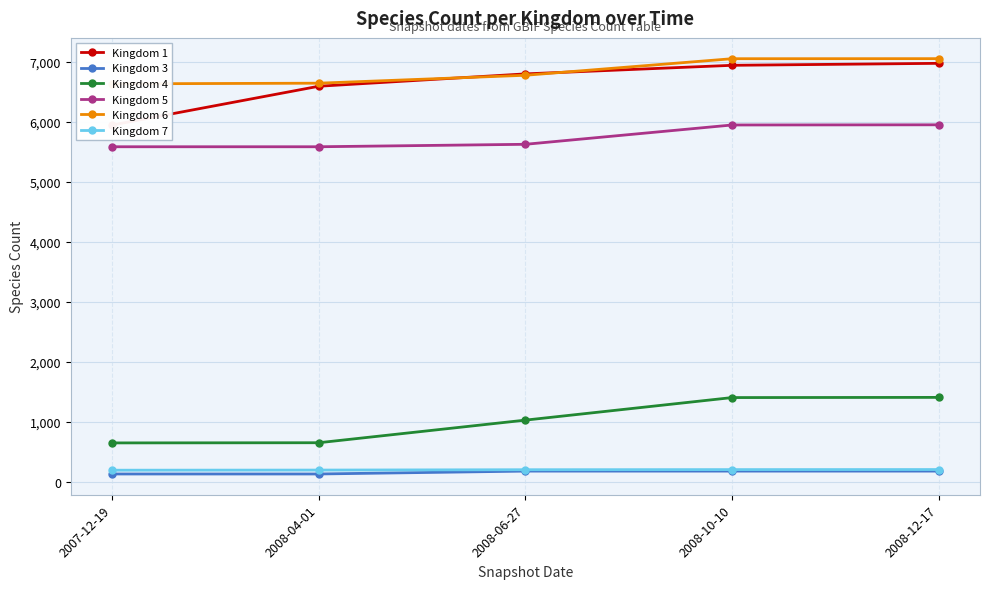

What is the highest value of the Kingdom 7 series?

201